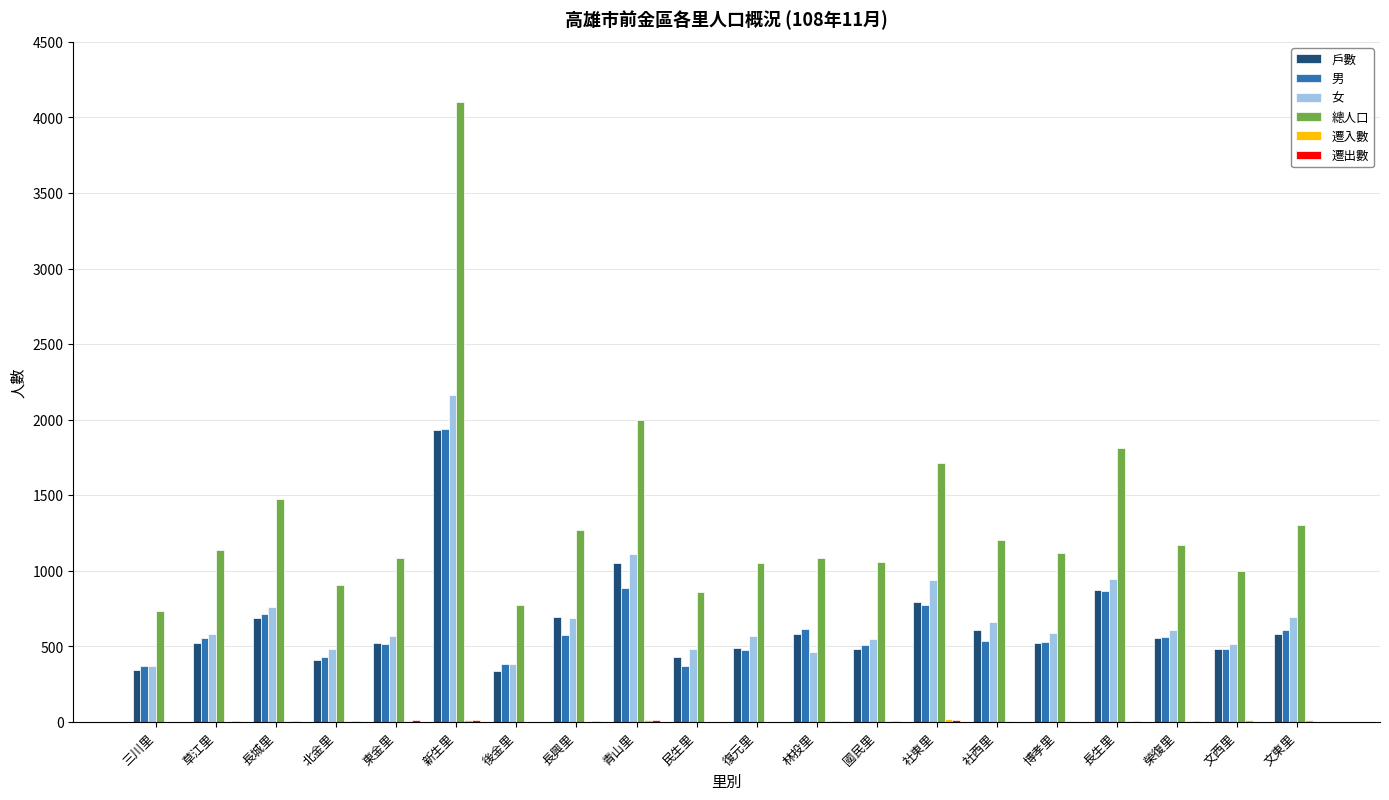

Which series has the largest total across all categories?

總人口